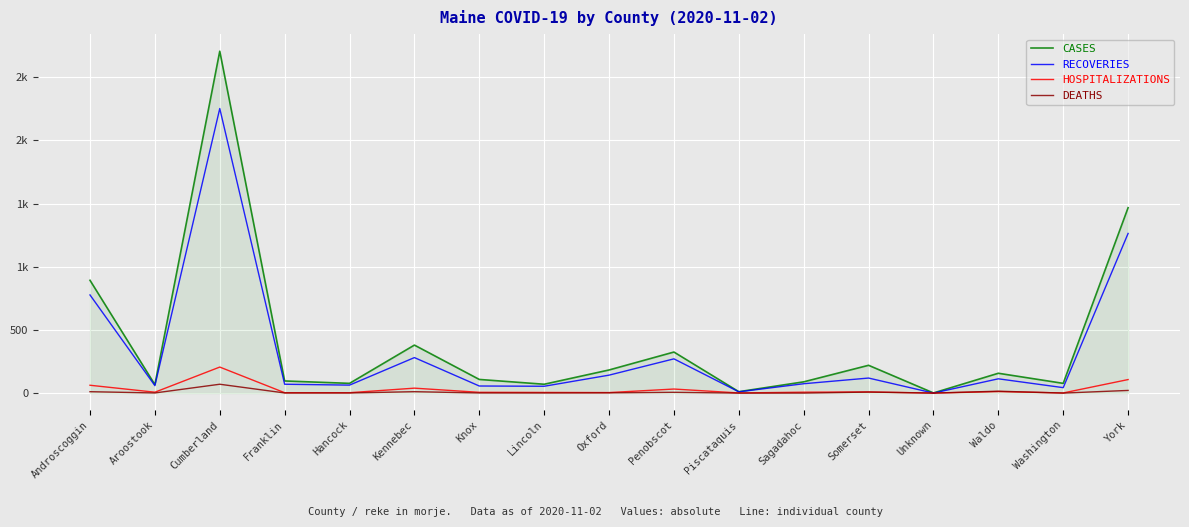

Which category has the highest value across all series?

Cumberland